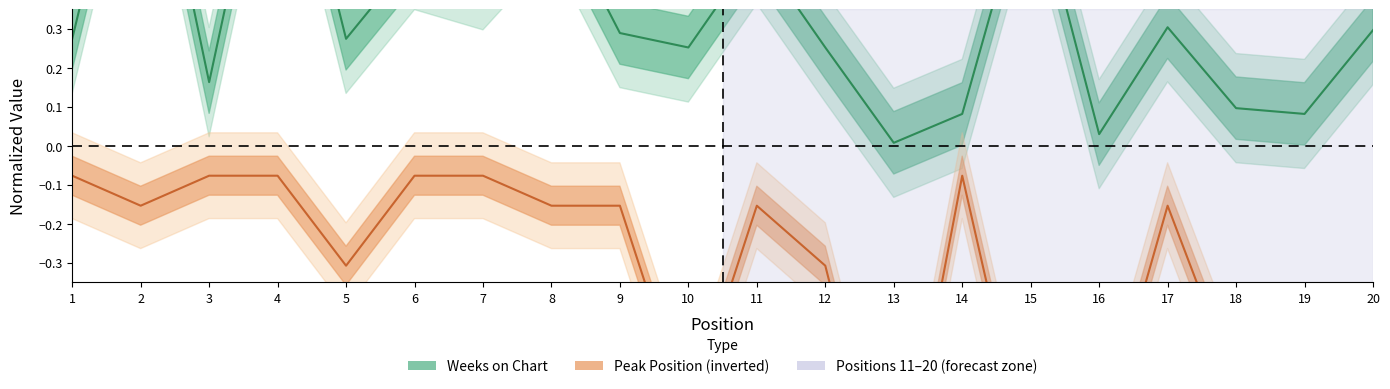

Rank the series by their average value, from lowest to highest.

Peak Position, Weeks on Chart